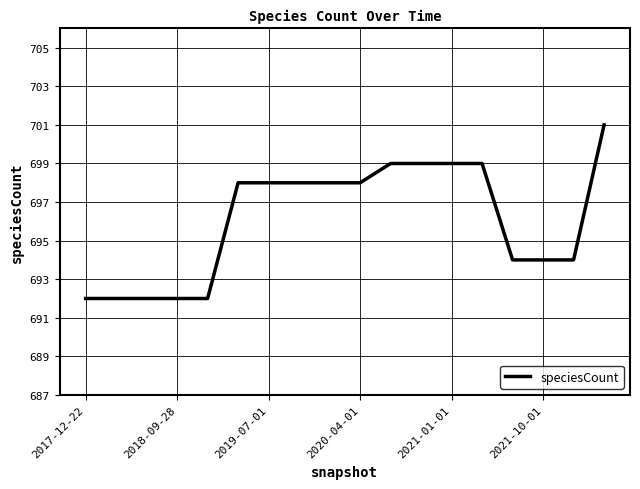

What is the maximum value shown in the chart?

701